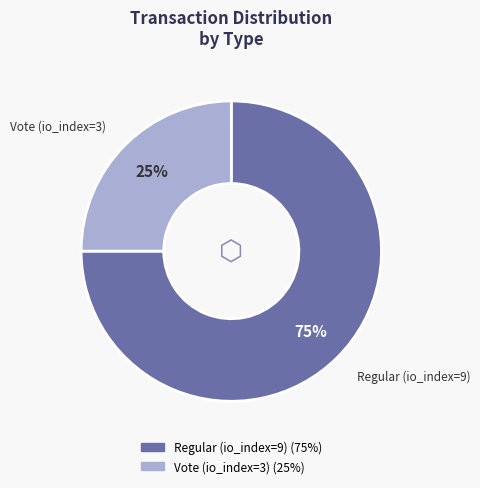

To the nearest percent, what portion does Regular (io_index=9) represent?

75%